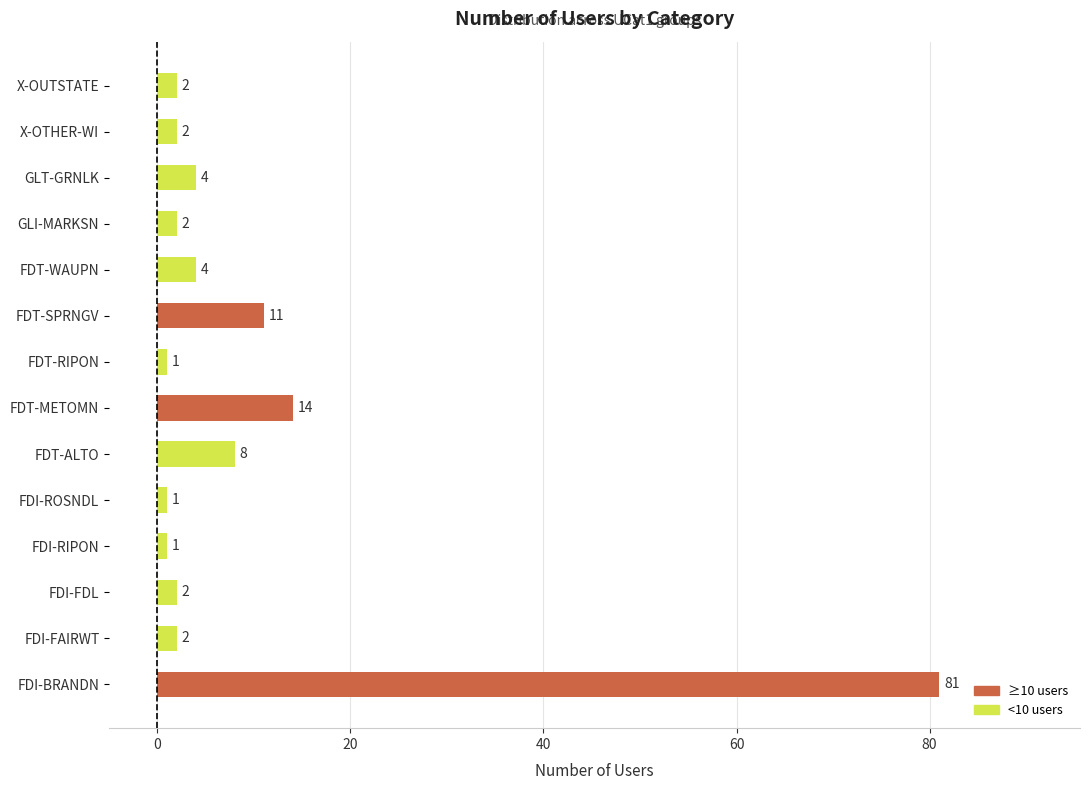

The chart shows a value of 2 at GLI-MARKSN. True or false?

True